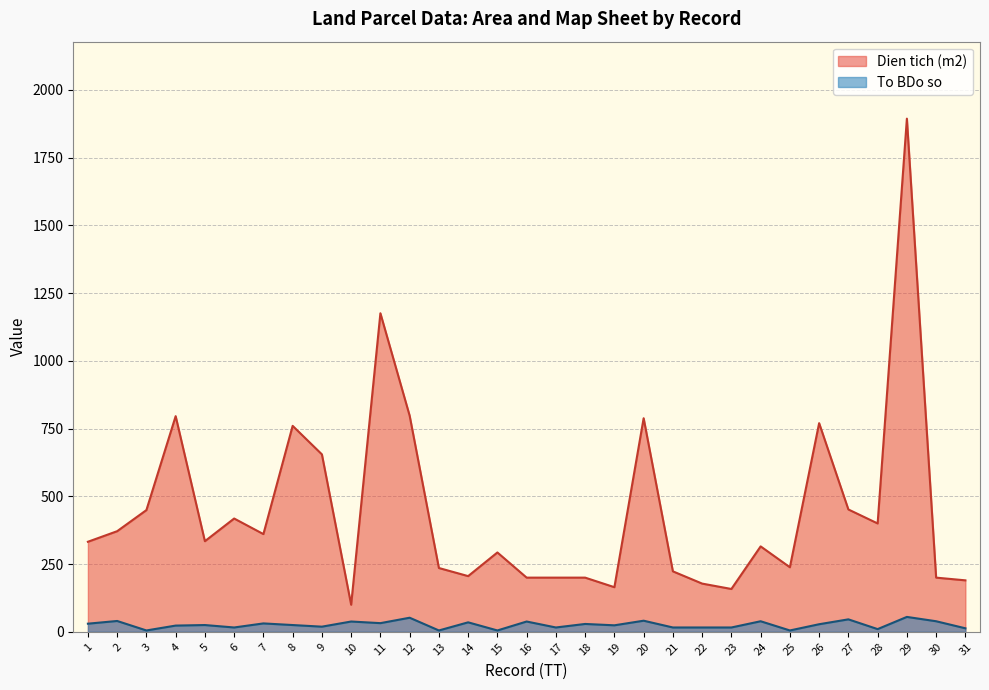

What are all the series names shown in the legend?

Dien tich (m2), To BDo so